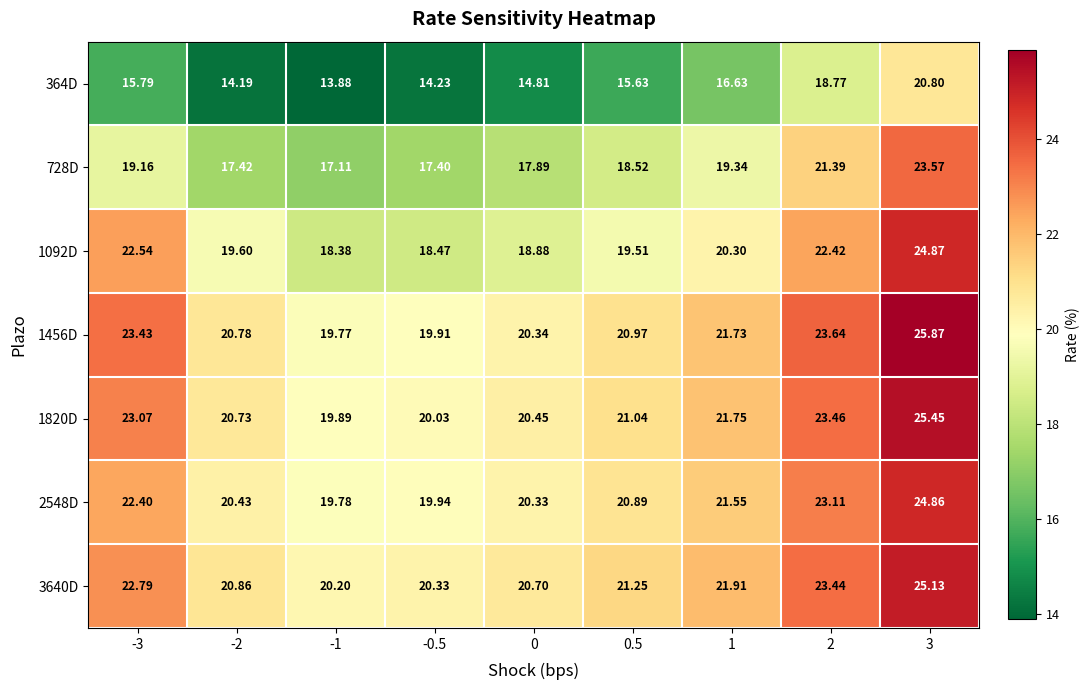

How many values in the 2548D series exceed 20?

7